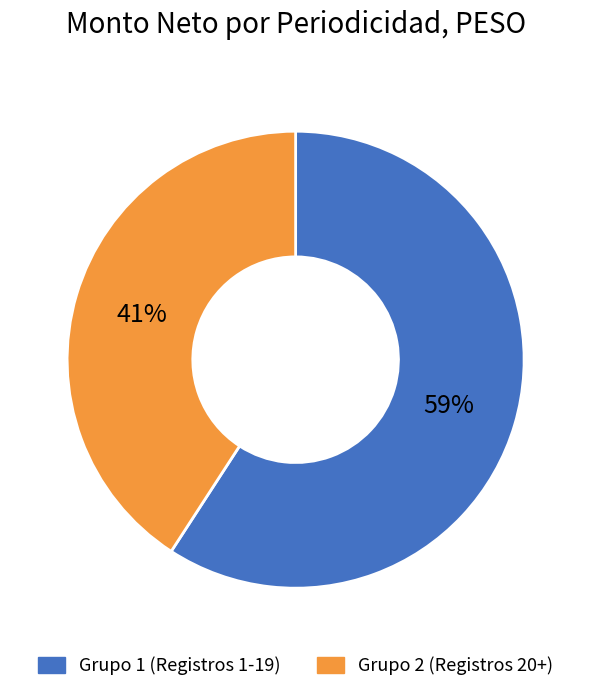

How many slices are in this pie chart?

2